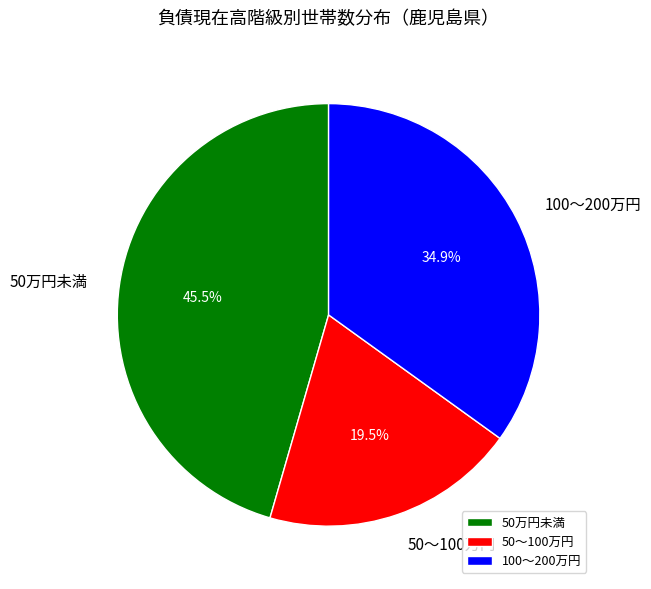

What is the ratio of the value at 50～100万円 to the value at 100～200万円?

0.6